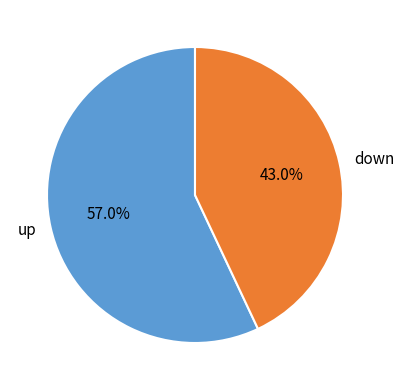

The up slice represents 63% of the pie. True or false?

False